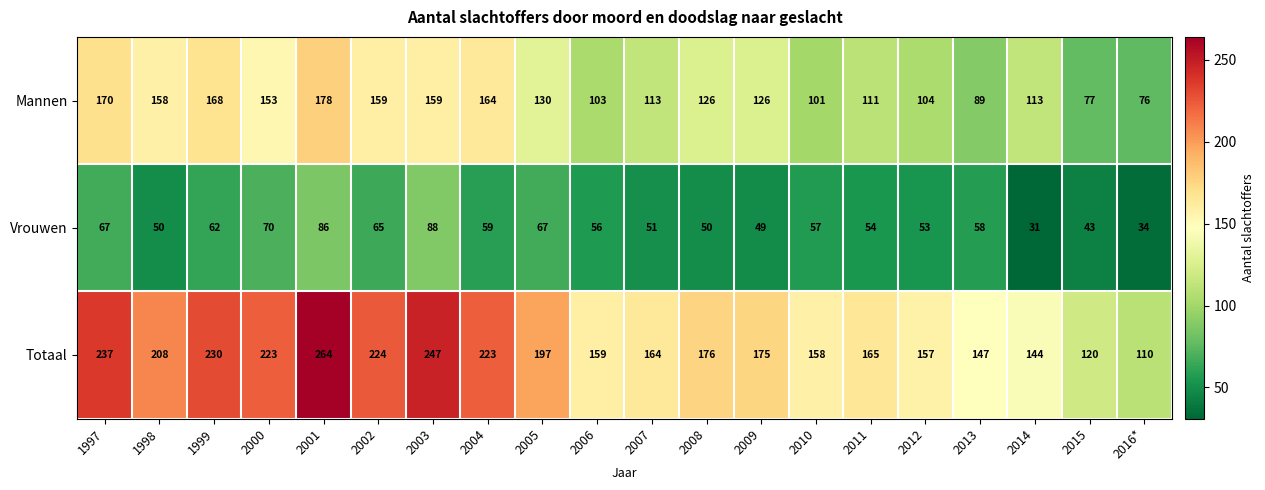

At 2008, list the series in order from largest to smallest.

Totaal, Mannen, Vrouwen